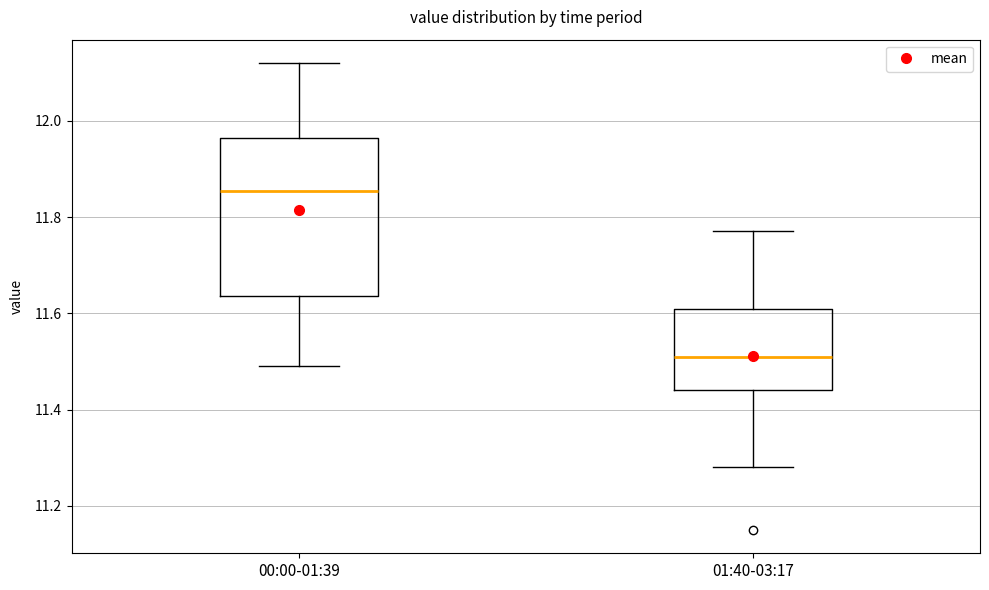

Reading left to right, read every box against the y-axis: the position of its median line, the range the box covers, and the ends of its whiskers. The values are not printed on the chart, so give them approximately, as read against the axis.

00:00-01:39: median 11.86, box 11.64 to 11.96, whiskers 11.50 to 12.12
01:40-03:17: median 11.52, box 11.44 to 11.62, whiskers 11.28 to 11.78